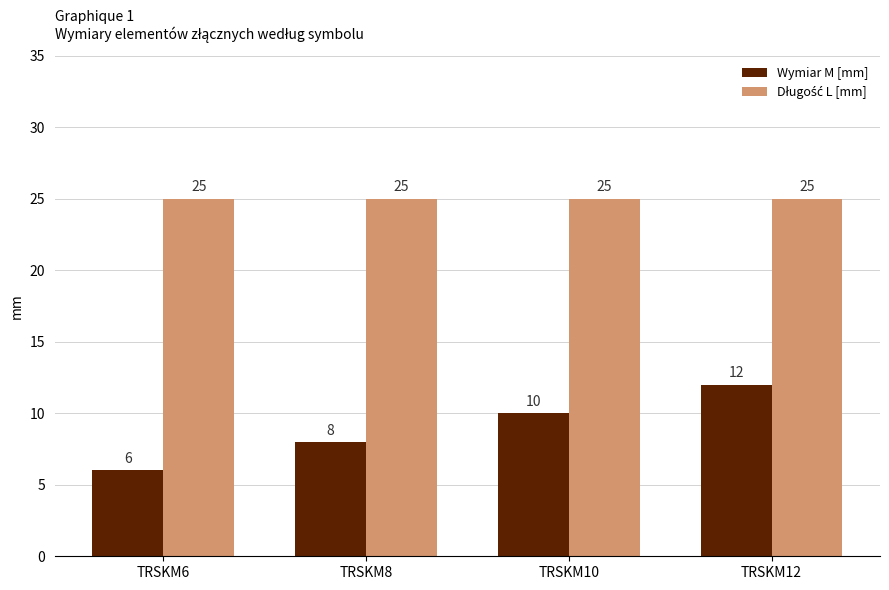

What is the maximum value shown in the chart?

25